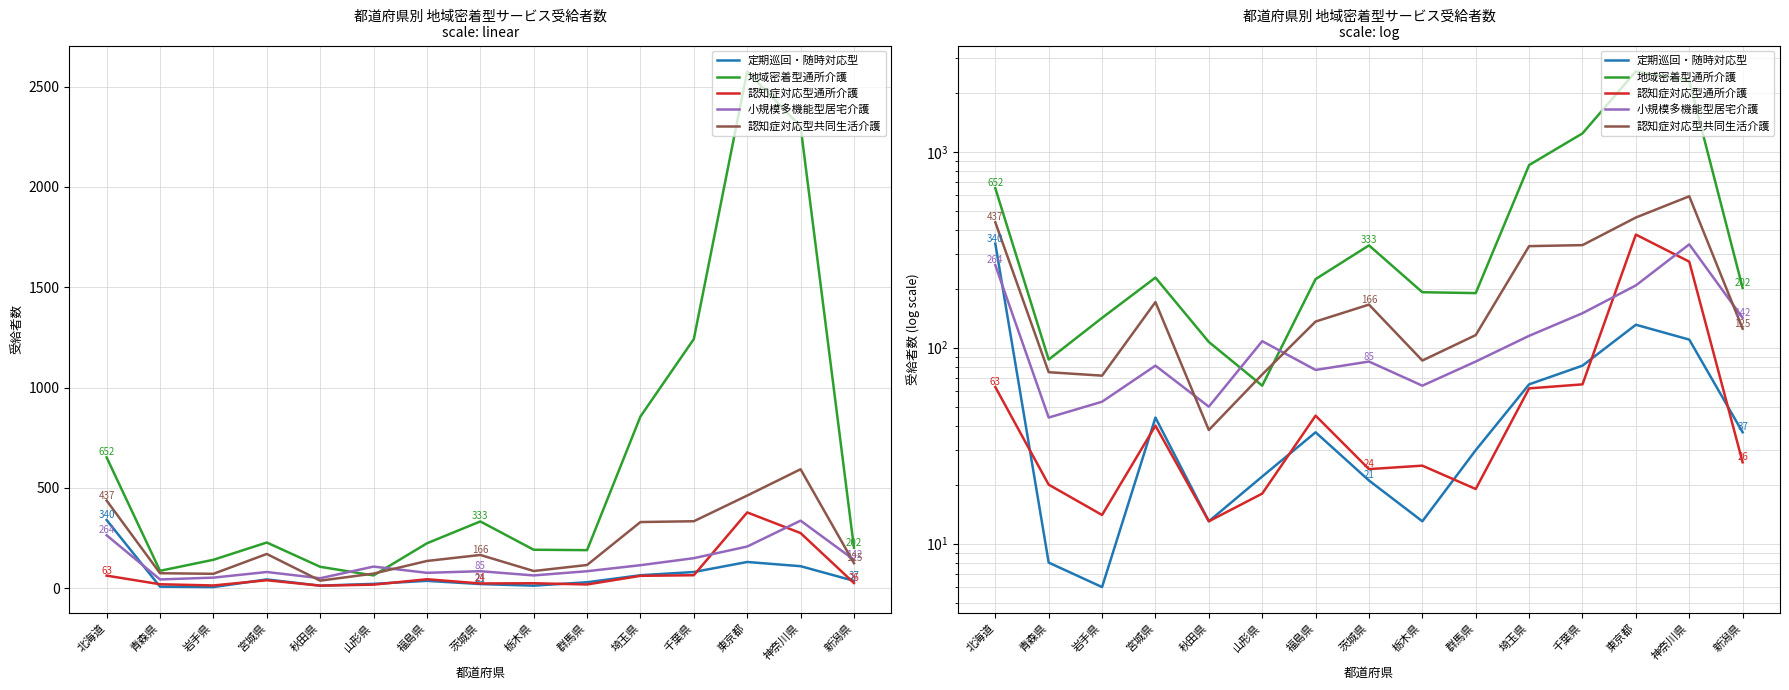

At which category does 小規模多機能型居宅介護 reach its first local valley?

青森県